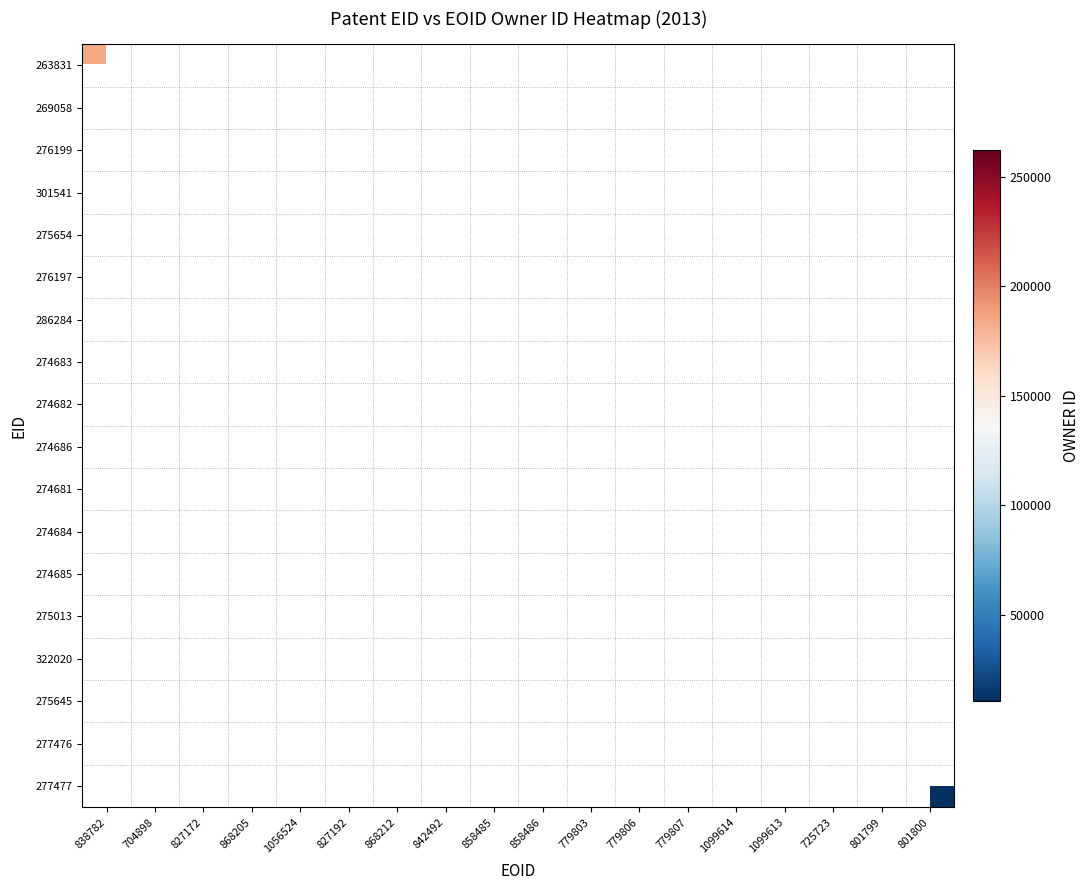

How many distinct data groups are displayed?

18